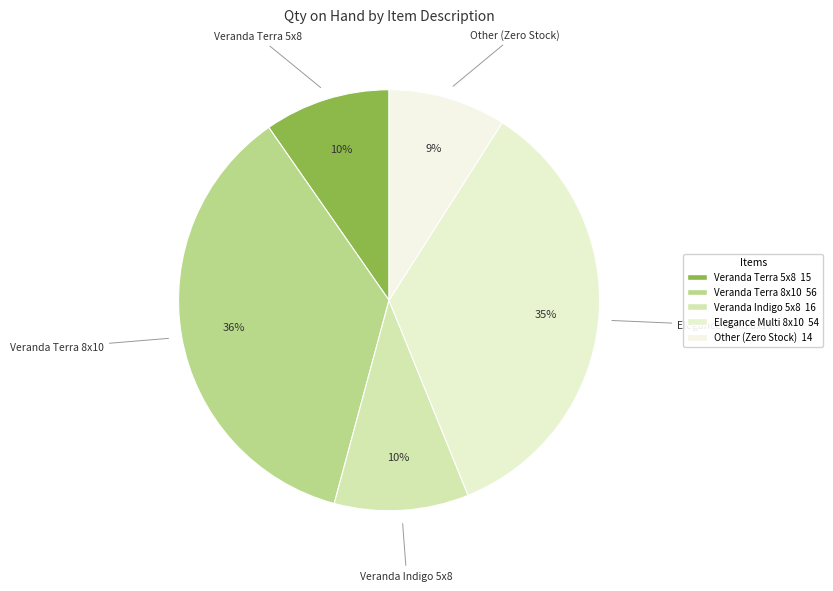

True or false: Other (Zero Stock) accounts for 9% of the total.

True